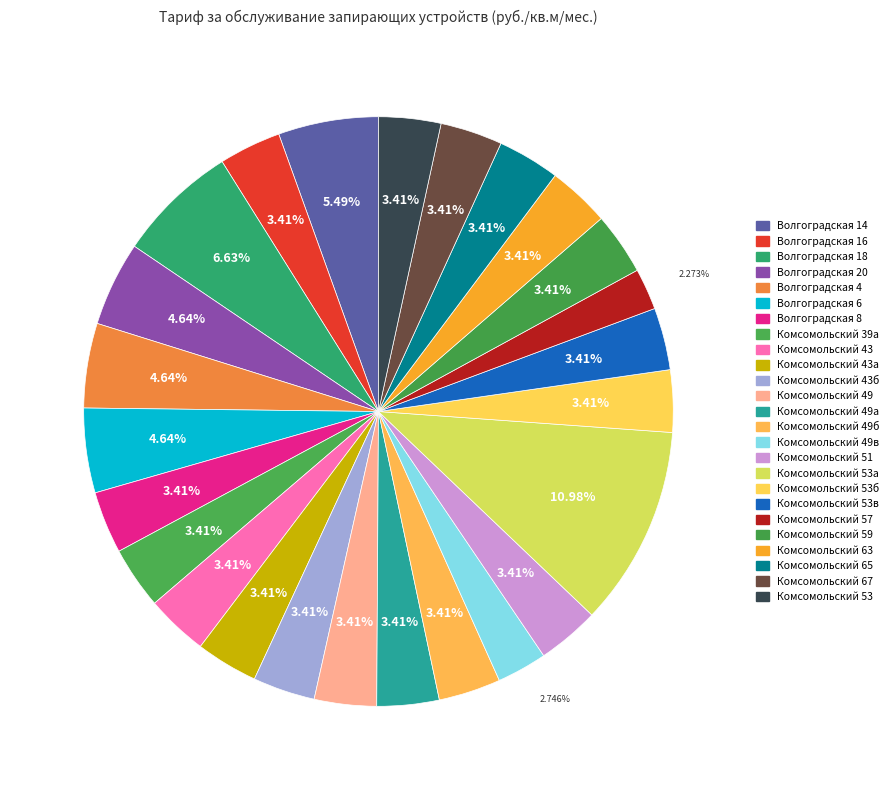

How many slices are in this pie chart?

25